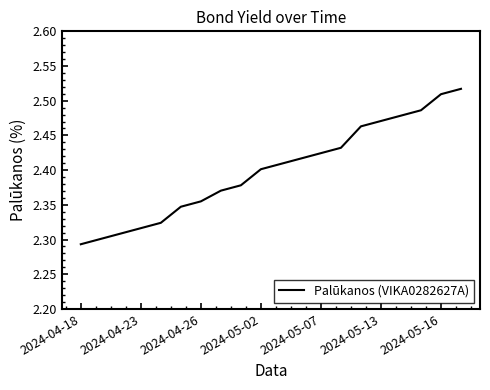

How many lines are shown in the chart?

1